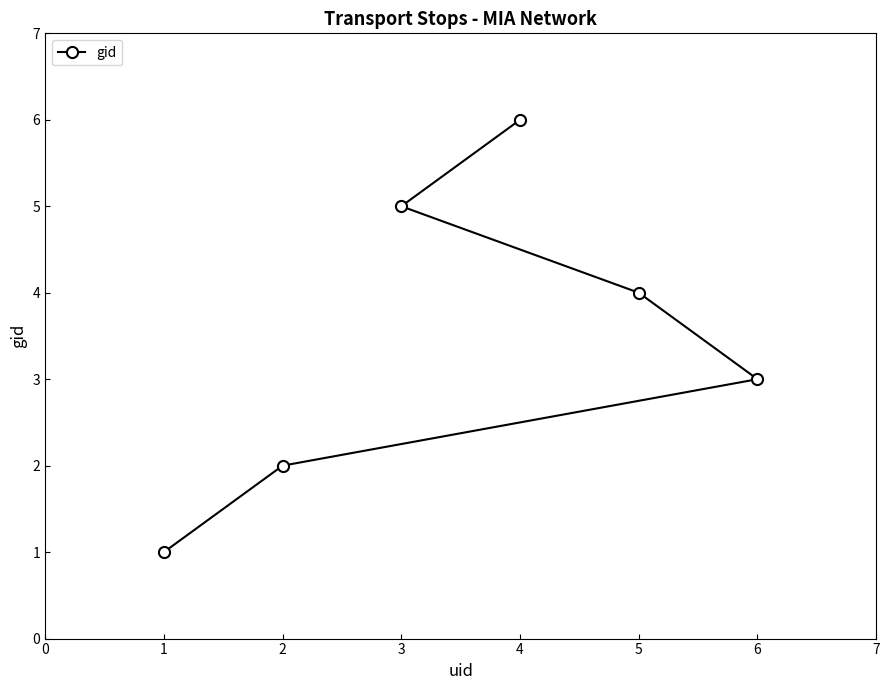

List the labels in order of value, smallest first.

1, 2, 6, 5, 3, 4